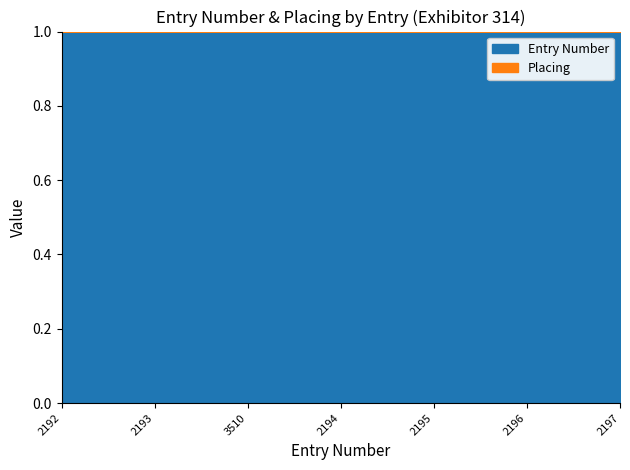

At which category does the data reach its first local valley?

3510